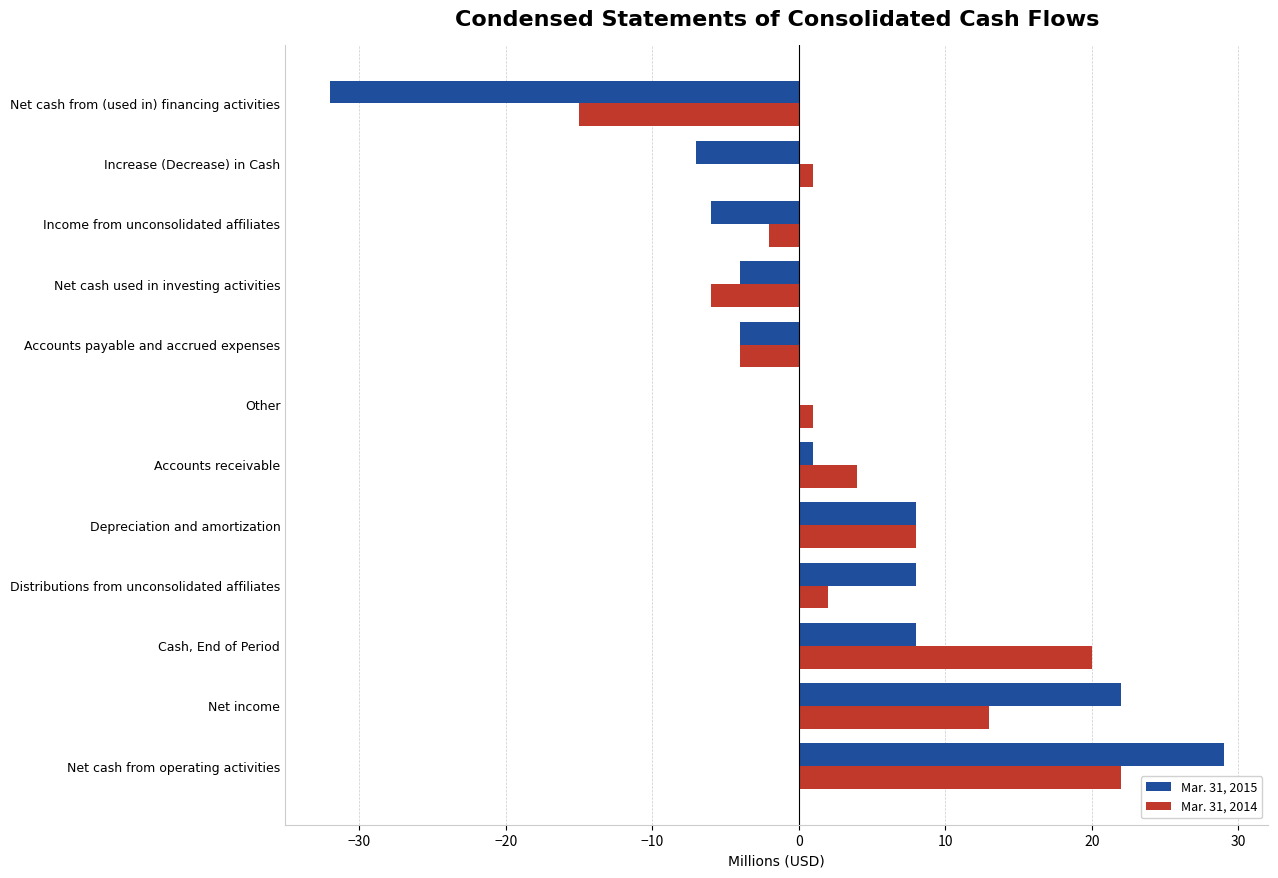

At which category is the sum across all series the highest?

Net cash from operating activities